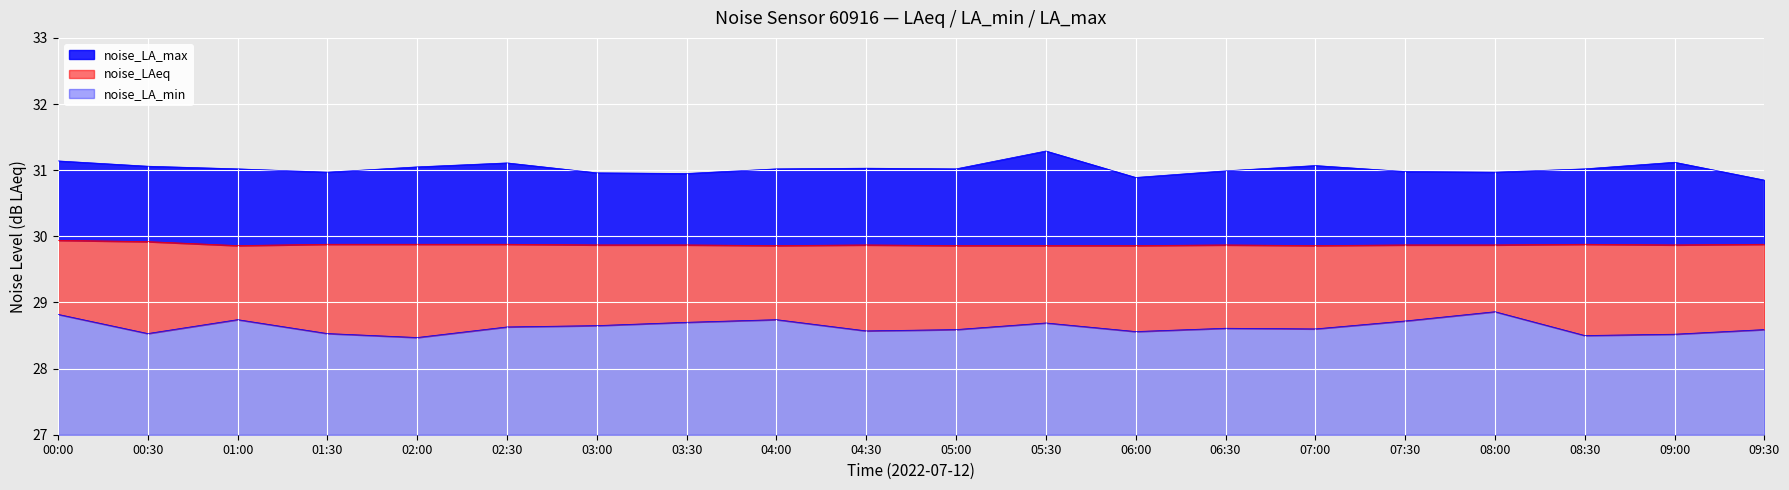

The value of noise_LAeq at 05:00 is 29.9. True or false?

True